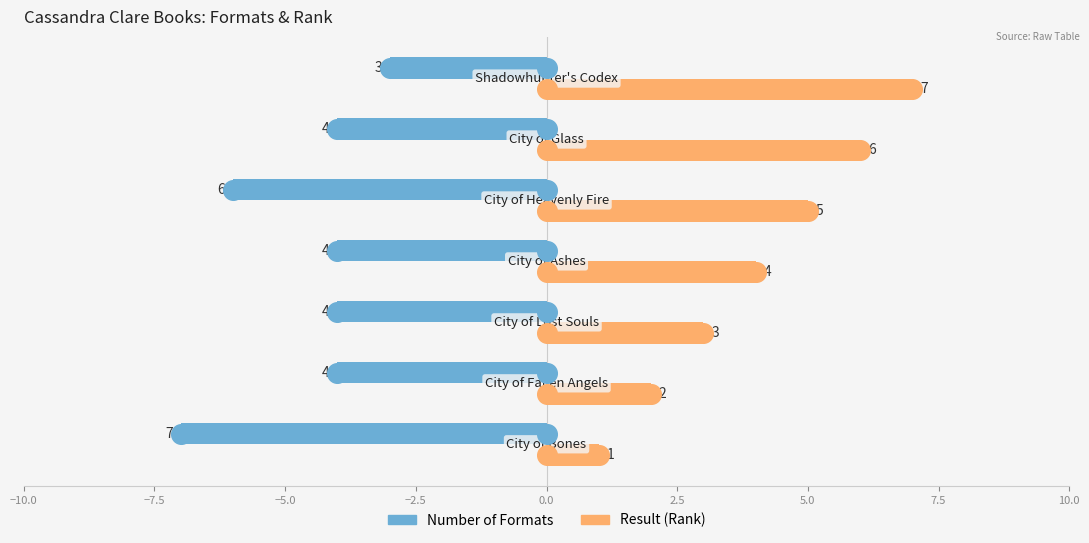

Which series has the widest spread of Y values?

Result (Rank)